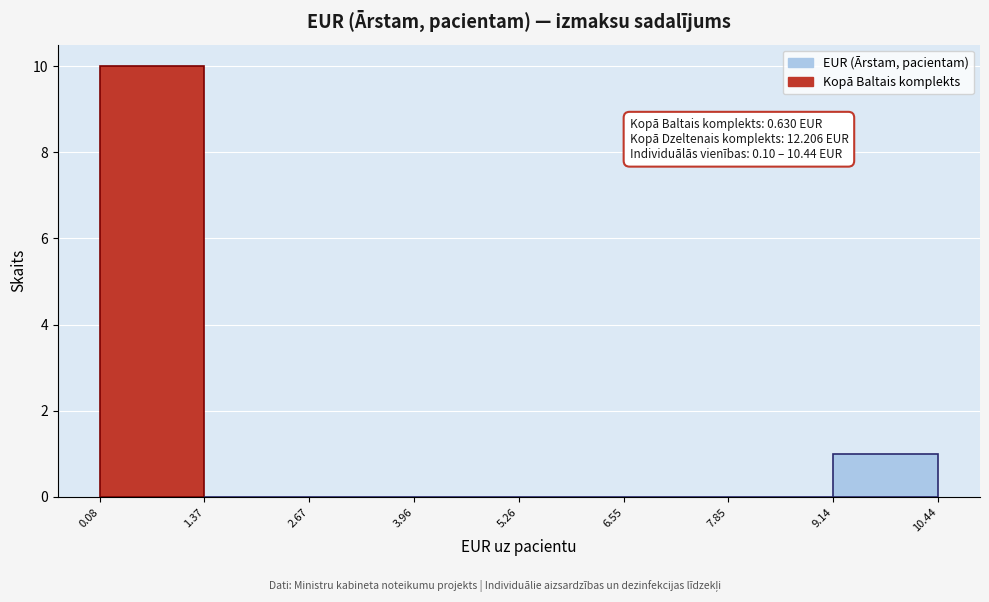

Which range on the x-axis has the tallest bar?

0.08 to 1.37